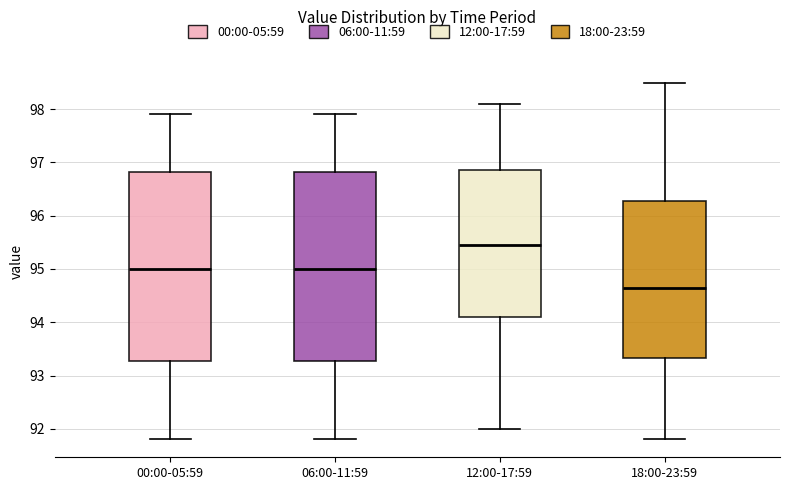

Reading left to right, transcribe this box plot: for each box, give where its median line is, the range the box spans, and where its two whiskers end, as read against the y-axis. The values are not printed on the chart, so give them approximately, as read against the axis.

00:00-05:59: median 95.0, box 93.3 to 96.8, whiskers 91.8 to 97.9
06:00-11:59: median 95.0, box 93.3 to 96.8, whiskers 91.8 to 97.9
12:00-17:59: median 95.5, box 94.1 to 96.9, whiskers 92.0 to 98.1
18:00-23:59: median 94.7, box 93.3 to 96.3, whiskers 91.8 to 98.5